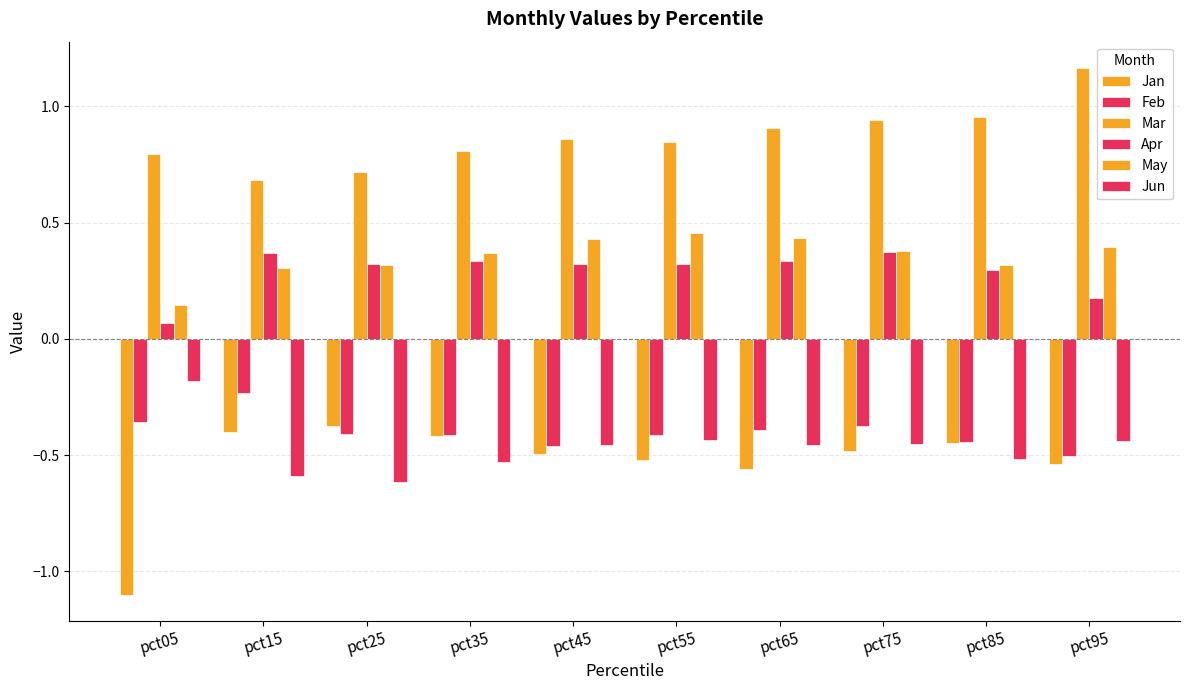

Which has a higher value, pct45 or pct25?

pct25